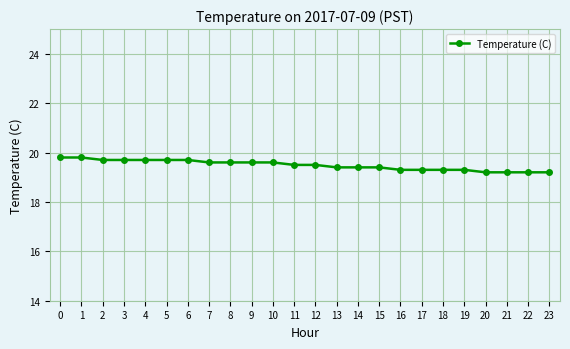

The chart shows a value of 9.1 at 7. True or false?

False